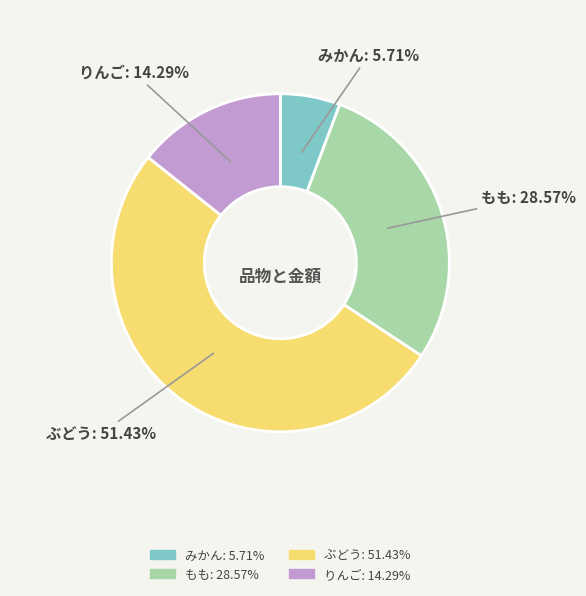

Is it true that ぶどう is 61% of the pie?

False